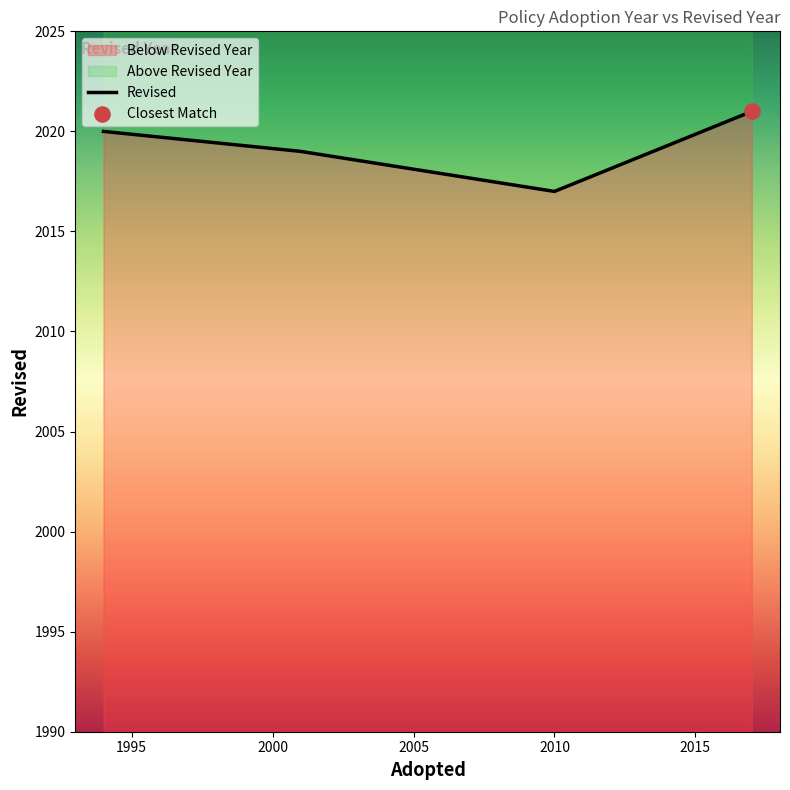

Which has a higher value, 2010 or 2017?

2017